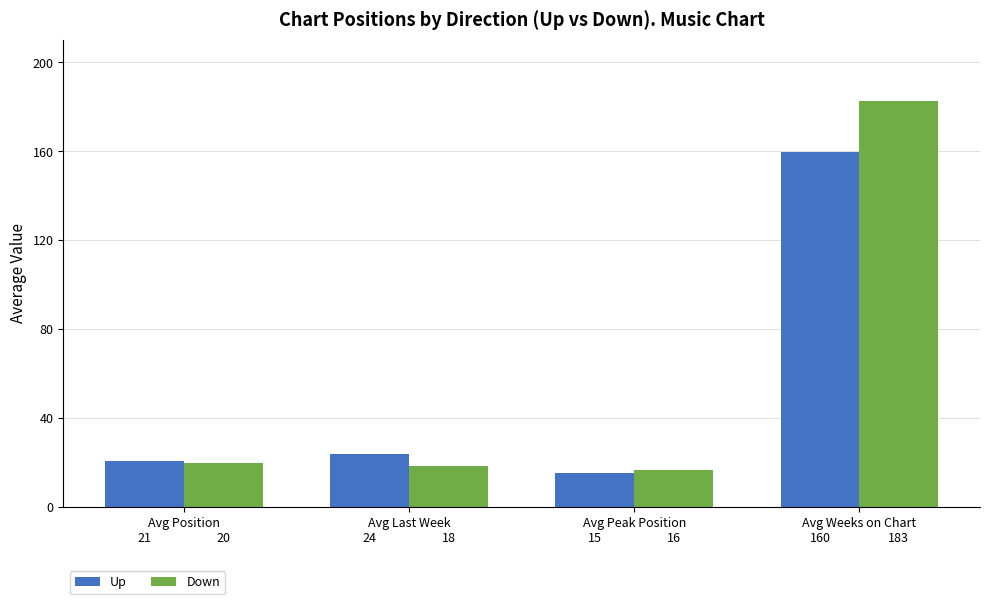

Reading left to right, transcribe all the data shown in this chart.

Up: 20.7	23.6	15.3	159.6
Down: 19.5	18.5	16.5	182.8